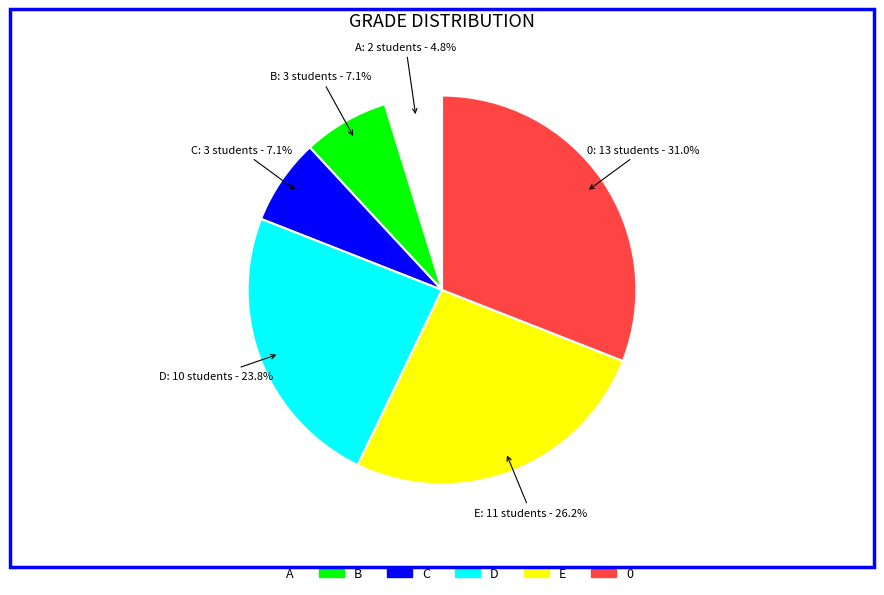

True or false: E accounts for 26% of the total.

True